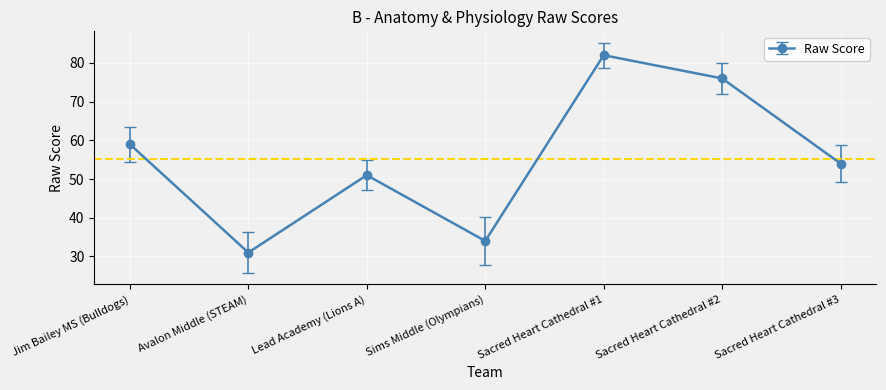

List the labels in order of value, largest first.

Sacred Heart Cathedral #1, Sacred Heart Cathedral #2, Jim Bailey MS (Bulldogs), Sacred Heart Cathedral #3, Lead Academy (Lions A), Sims Middle (Olympians), Avalon Middle (STEAM)